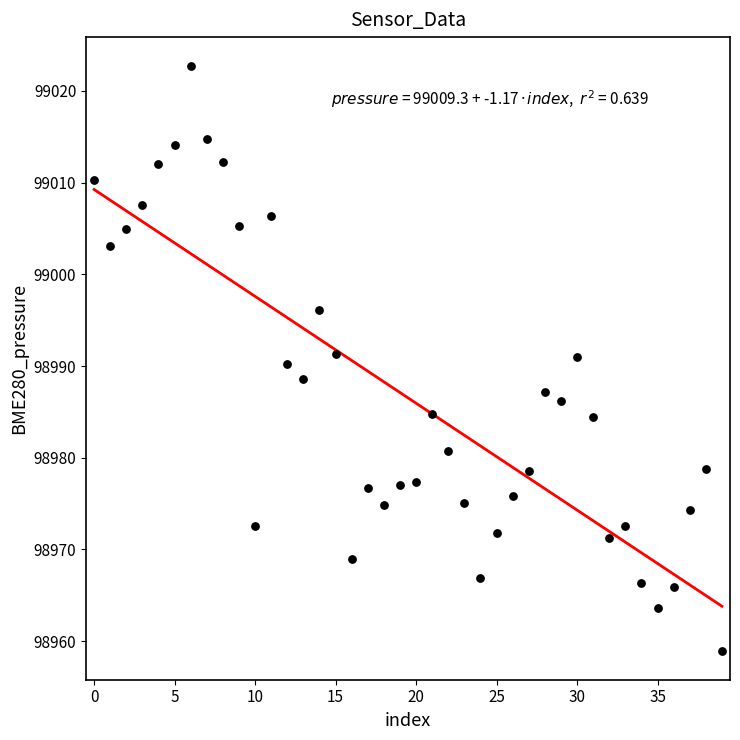

What is the range of Y values (max minus min)?

63.7